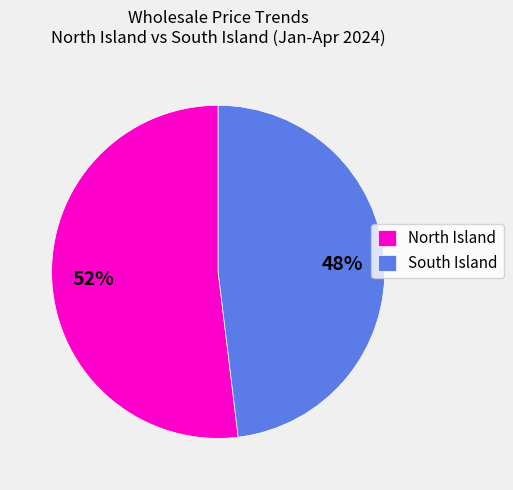

How many slices are in this pie chart?

2